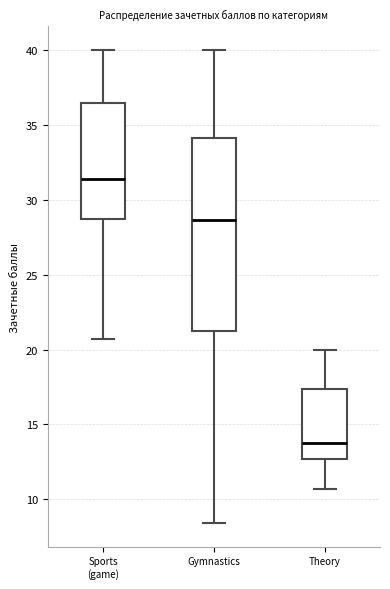

Which box has the highest median line?

Sports (game)